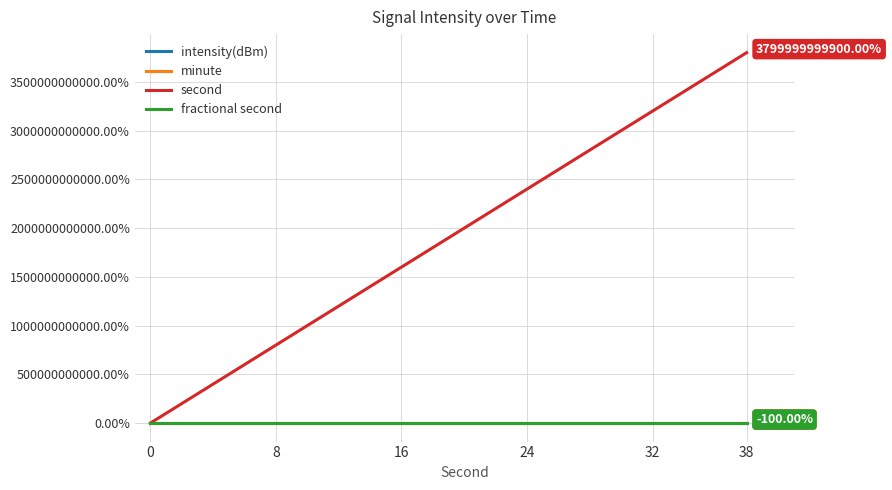

Does the chart have visible grid lines?

Yes